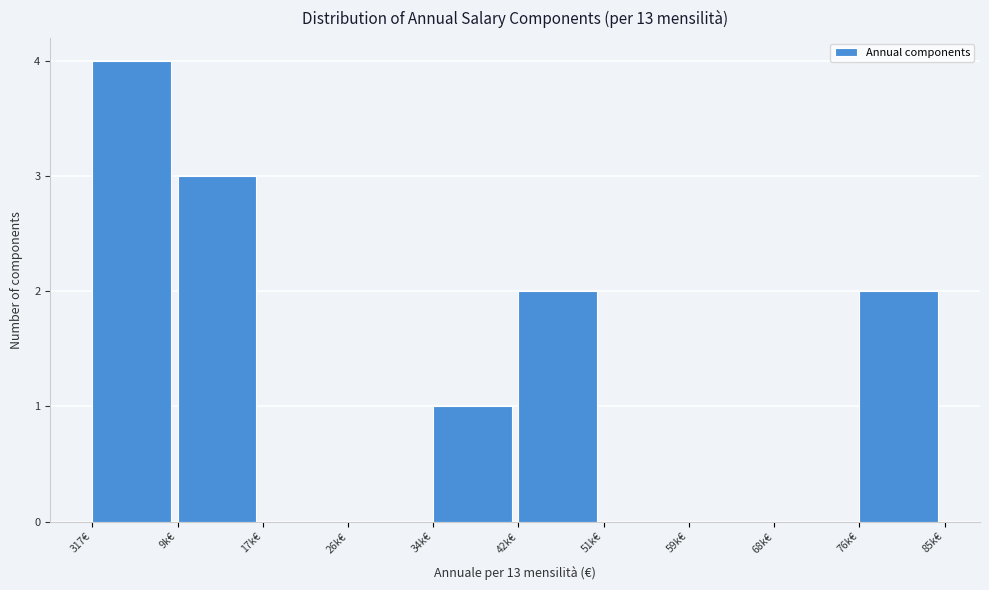

Reading left to right, what are all the values shown in this chart?

317€=4	9k€=3	17k€=0	26k€=0	34k€=1	42k€=2	51k€=0	59k€=0	68k€=0	76k€=2